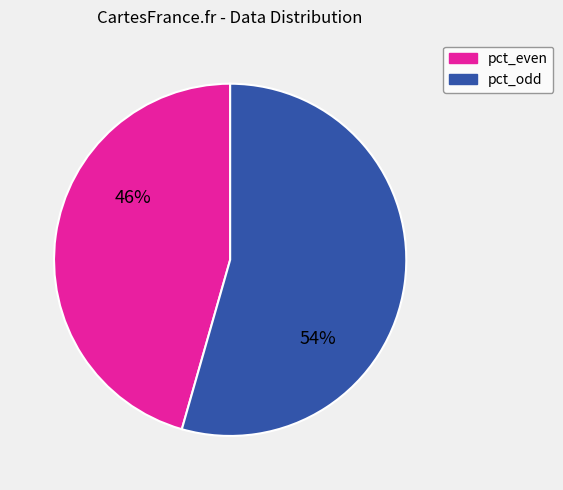

Is there any slice that represents more than half of the pie?

Yes